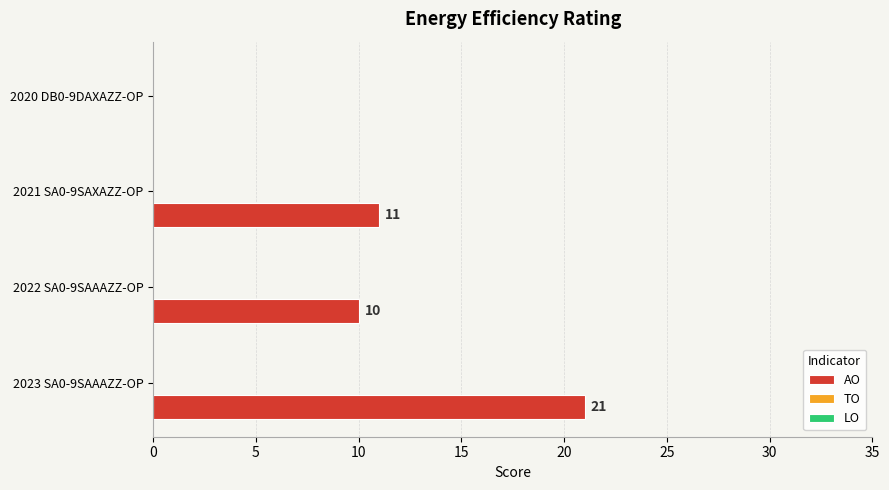

Reading bottom to top, transcribe all the data shown in this chart.

2023 SA0-9SAAAZZ-OP=21	2022 SA0-9SAAAZZ-OP=10	2021 SA0-9SAXAZZ-OP=11	2020 DB0-9DAXAZZ-OP=0